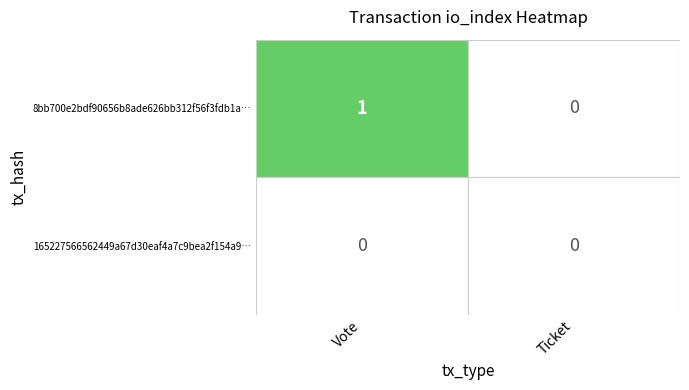

The value of 8bb700e2bdf90656b8ade626bb312f56f3fdb1a… at Vote is 1. True or false?

True